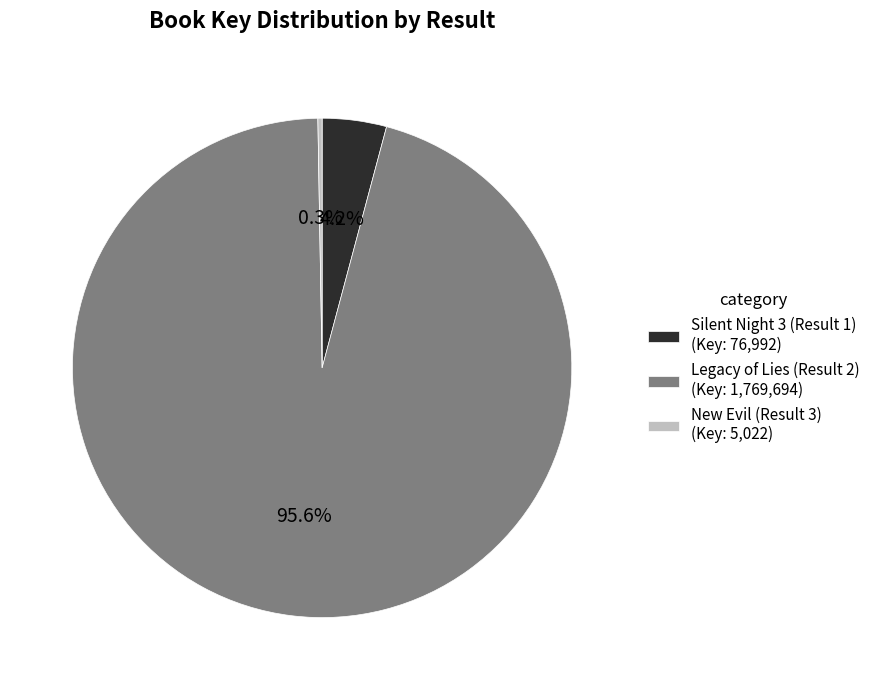

Is there any slice that represents more than half of the pie?

Yes